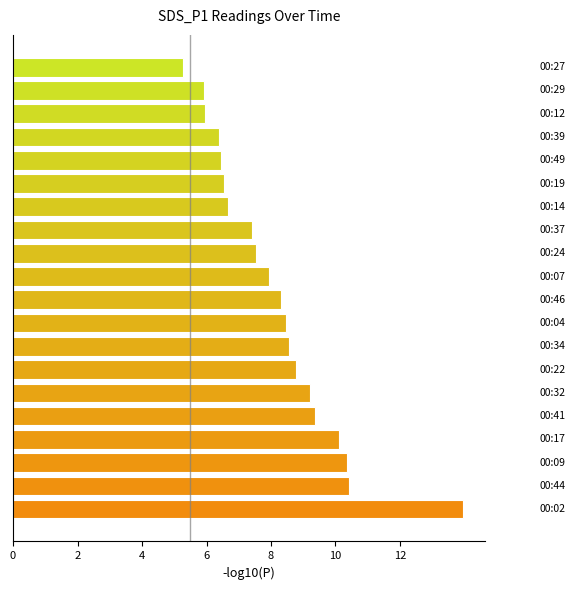

What is the smallest value displayed?

5.3